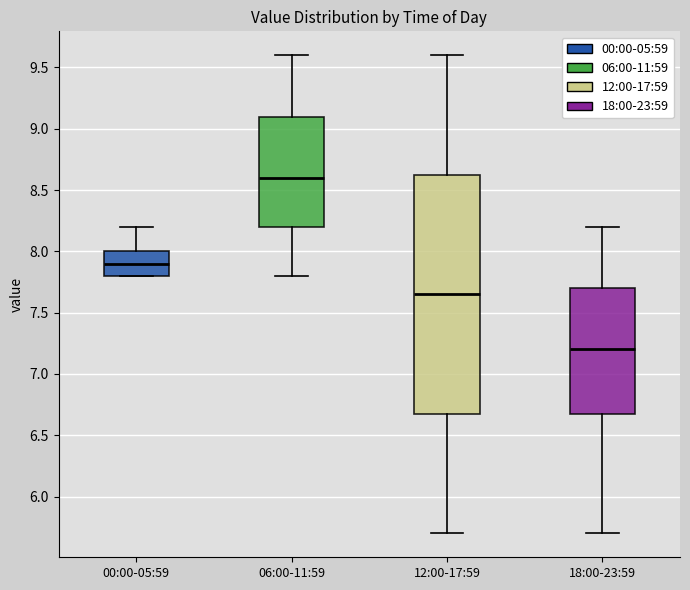

Which box has the highest median line?

06:00-11:59